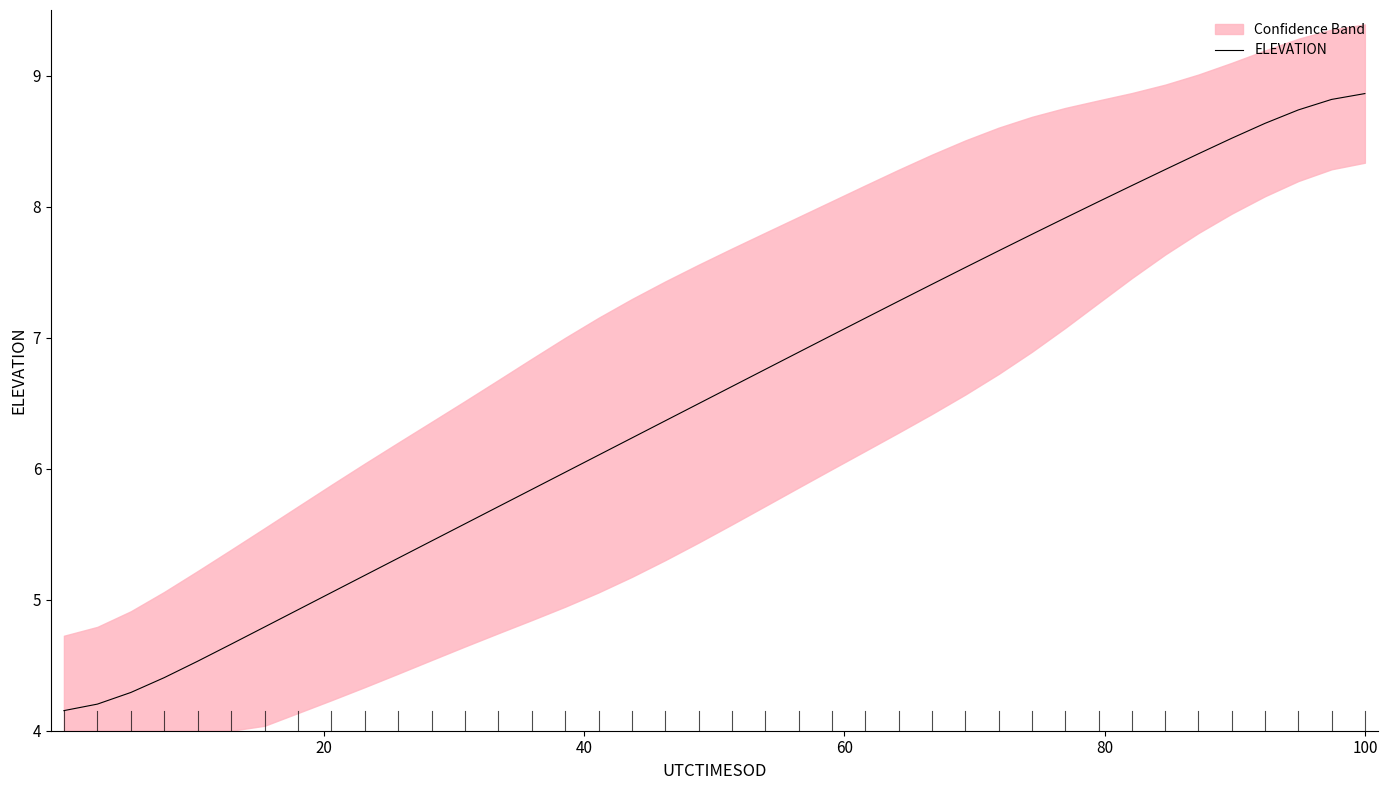

What is the greatest value displayed?

8.9